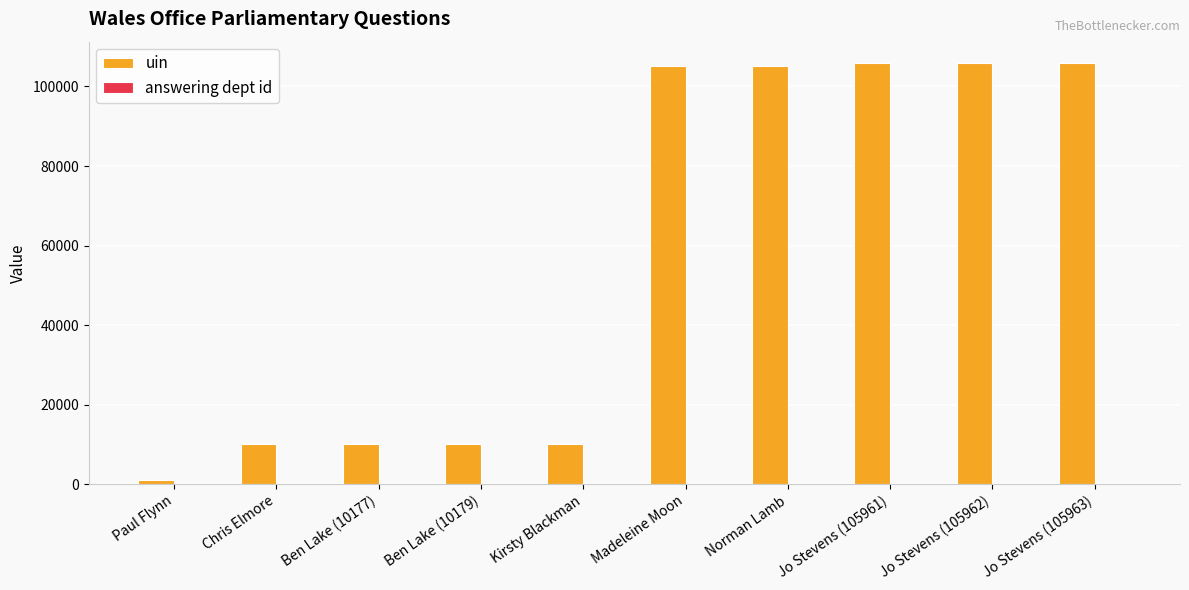

Which series has the largest total across all categories?

uin